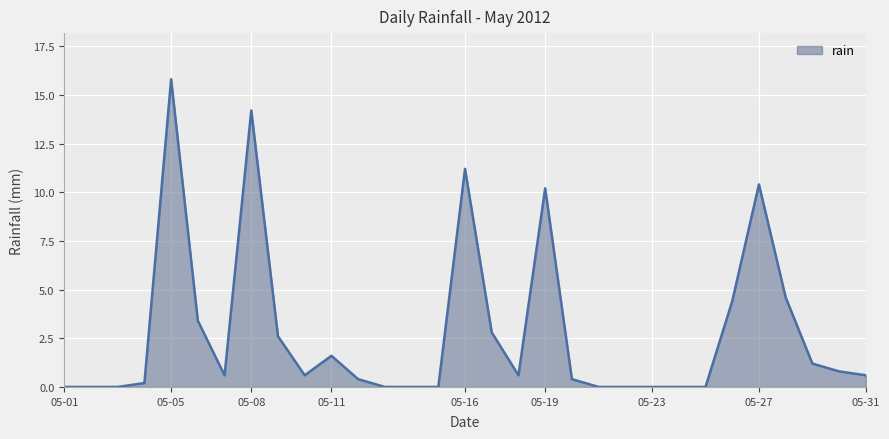

How many categories are shown in the chart?

31